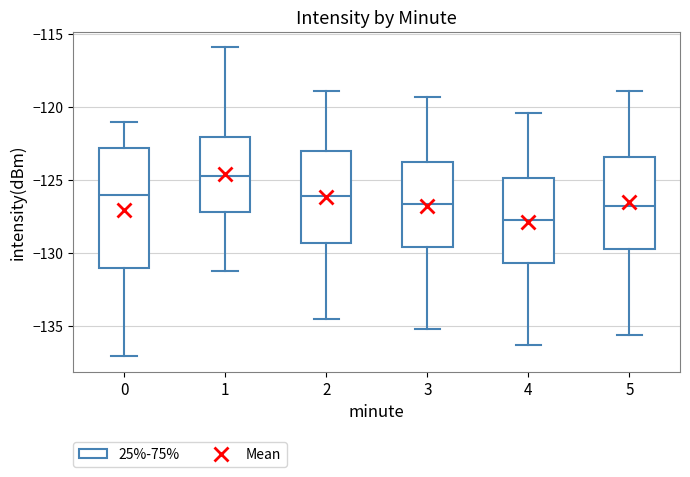

Which box is the tallest, from its lower edge to its upper edge?

0